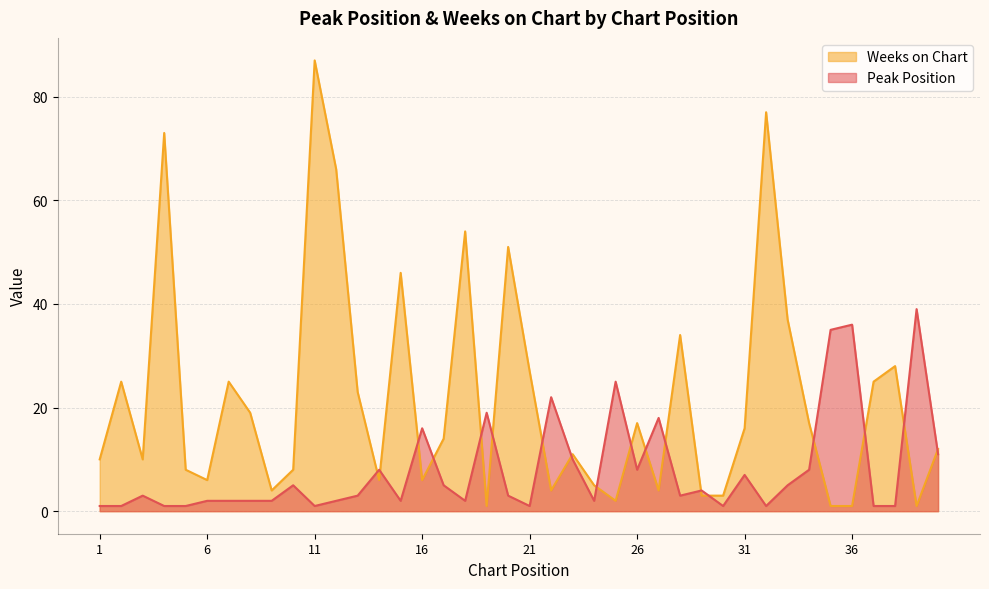

What is the sum of the Weeks on Chart values at 4 and 7?

98